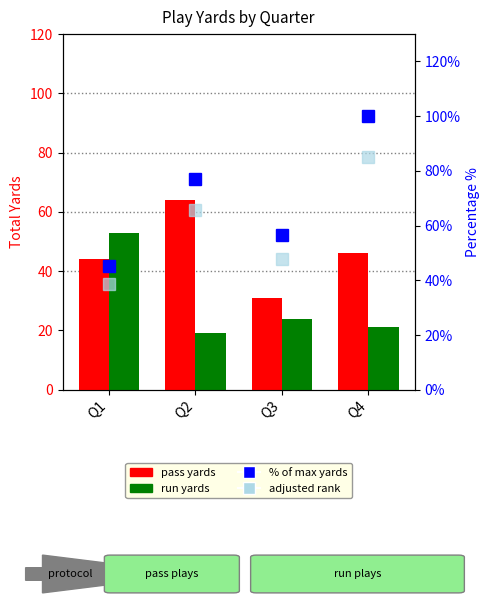

Is it true that % of max yards equals 14.8 at Q1?

False